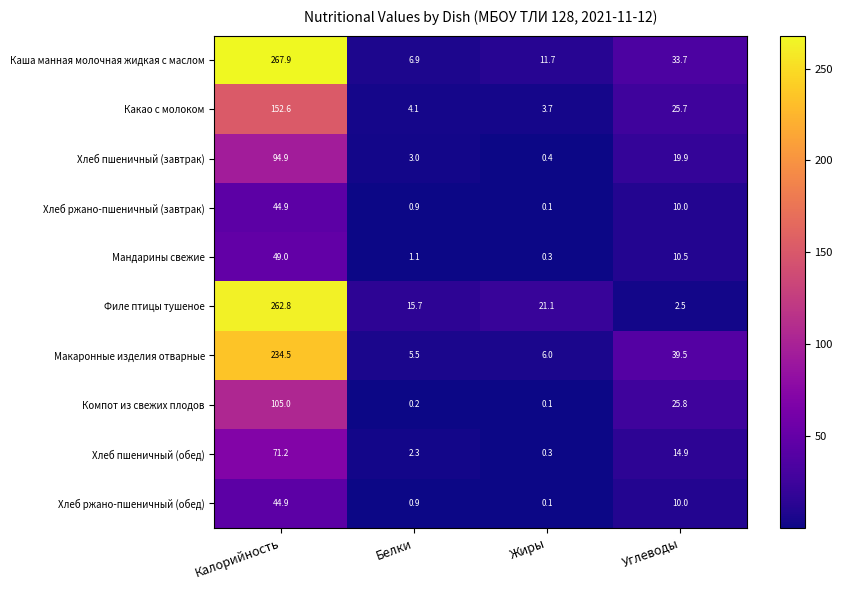

The Каша манная молочная жидкая с маслом series shows 6.9 at Белки. True or false?

True